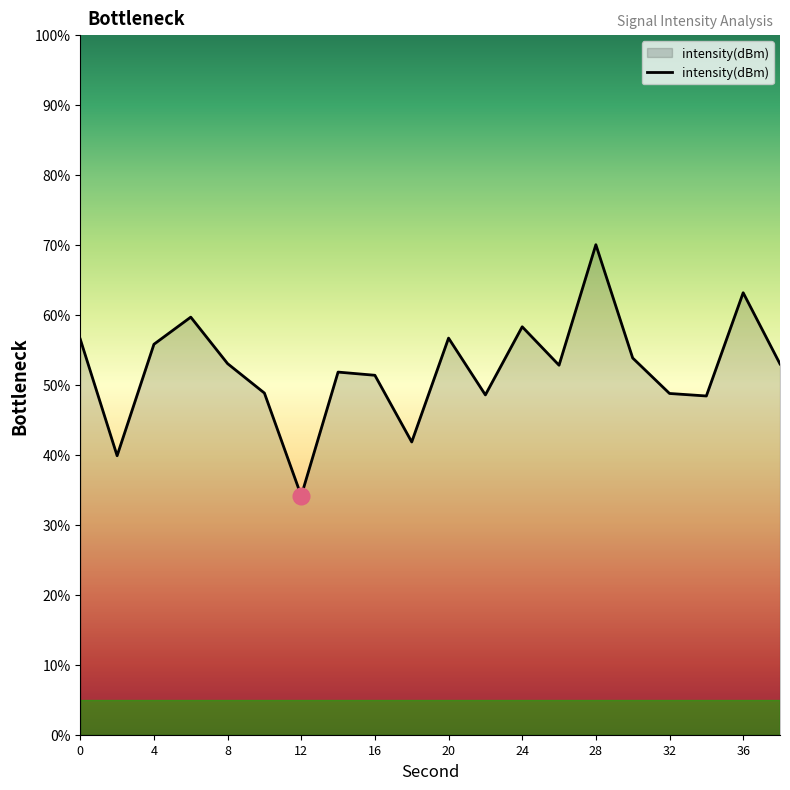

What is the difference between the maximum and minimum values?

35.9